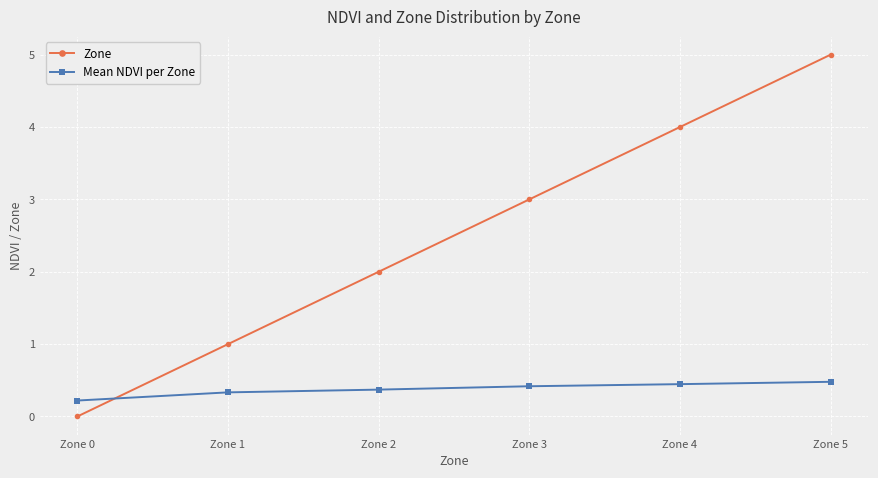

Rank the categories by Zone value from lowest to highest.

Zone 0, Zone 1, Zone 2, Zone 3, Zone 4, Zone 5